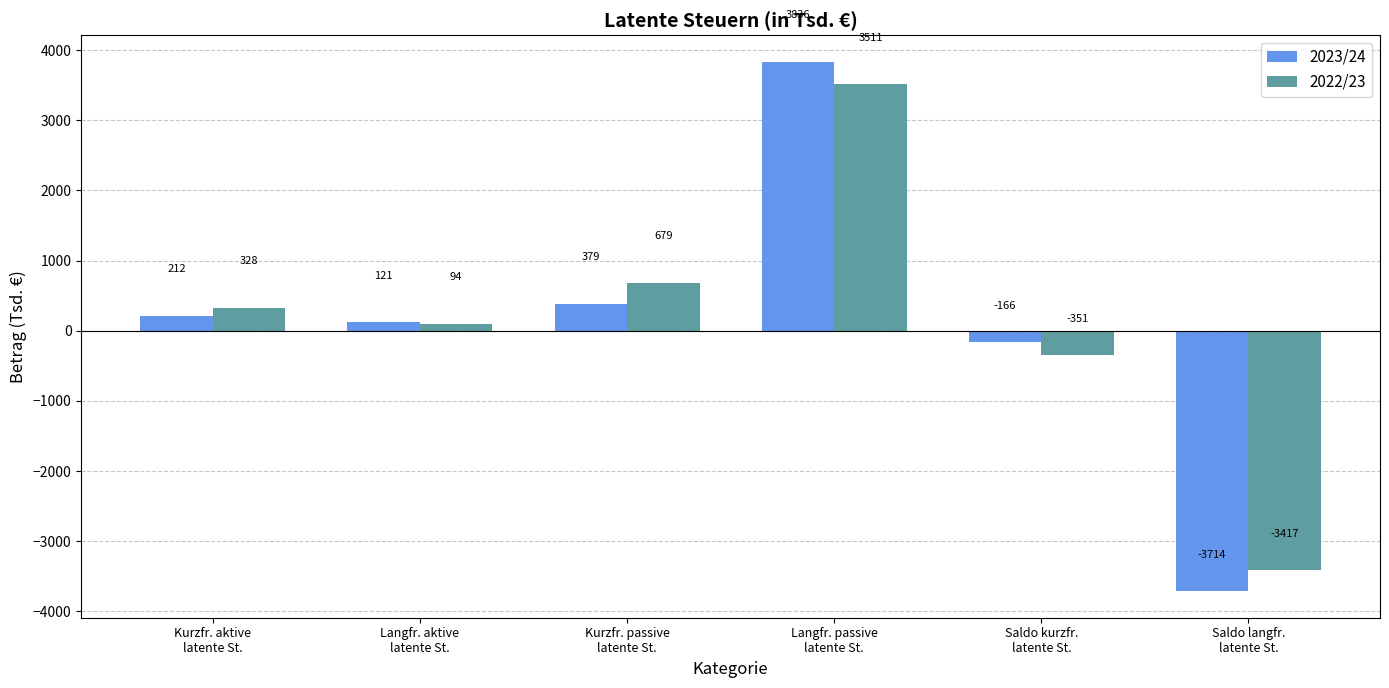

Which series has the largest range (max minus min)?

2023/24